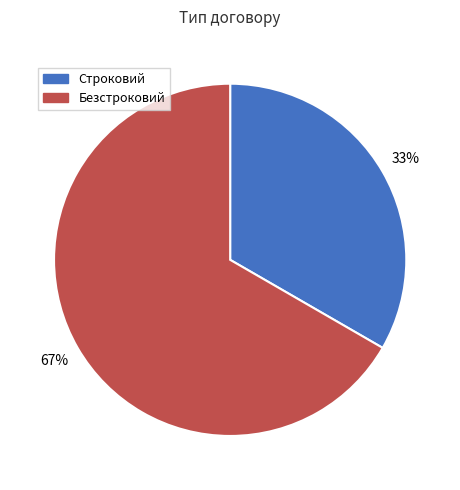

How many segments does this pie chart have?

2